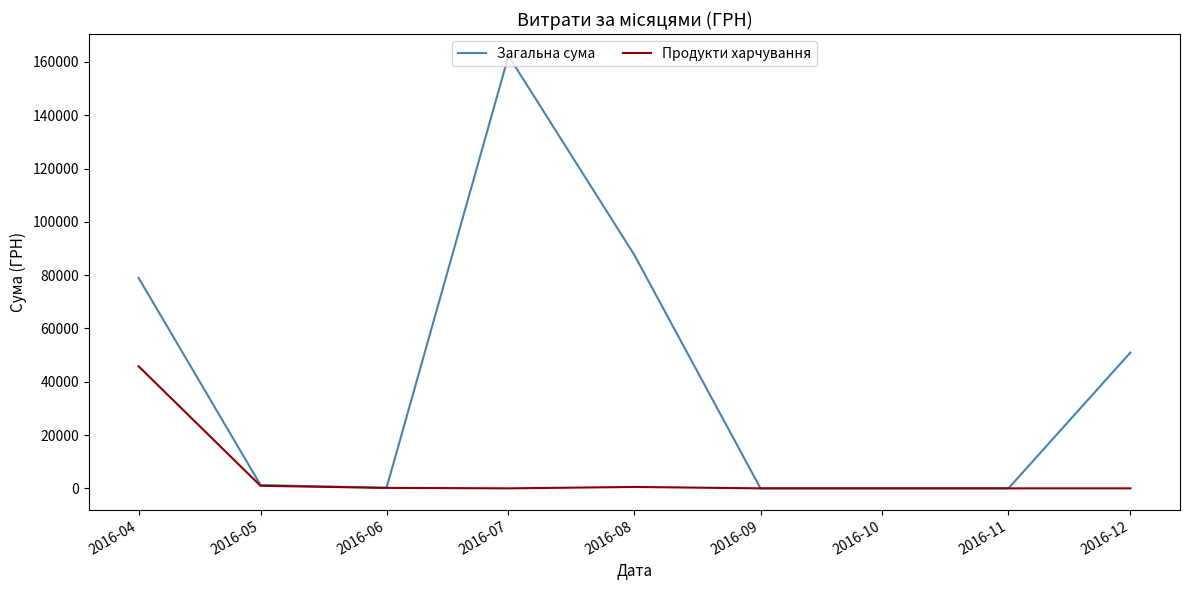

What is the difference between the maximum and minimum values in the Продукти харчування series?

45809.1